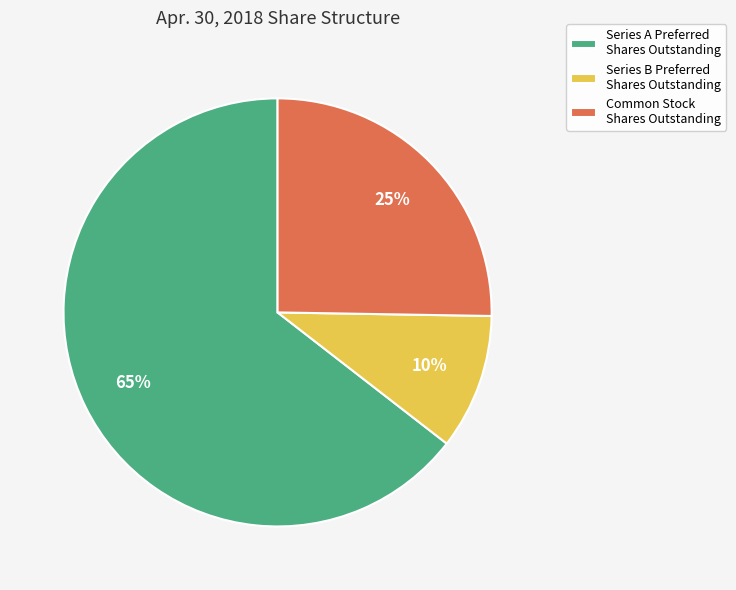

True or false: Series B Preferred Shares Outstanding accounts for 1% of the total.

False